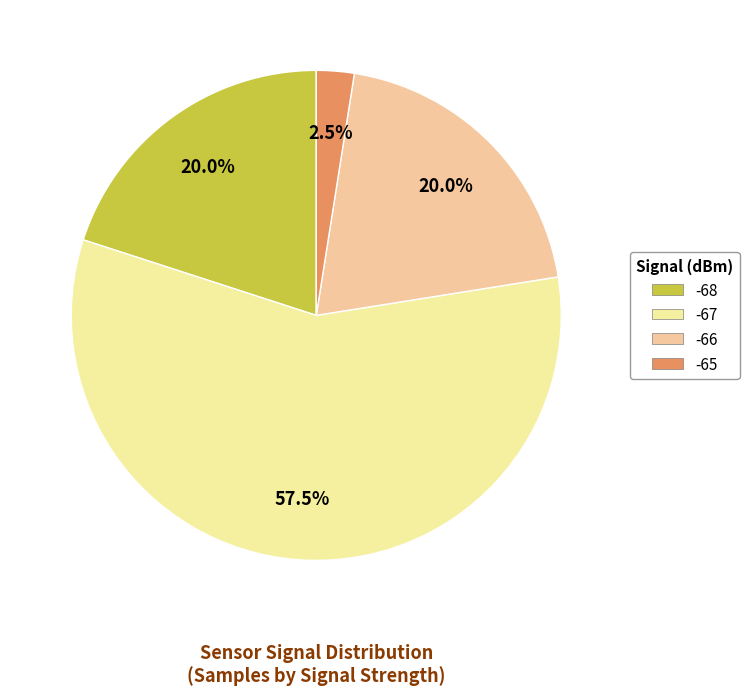

How many segments does this pie chart have?

4